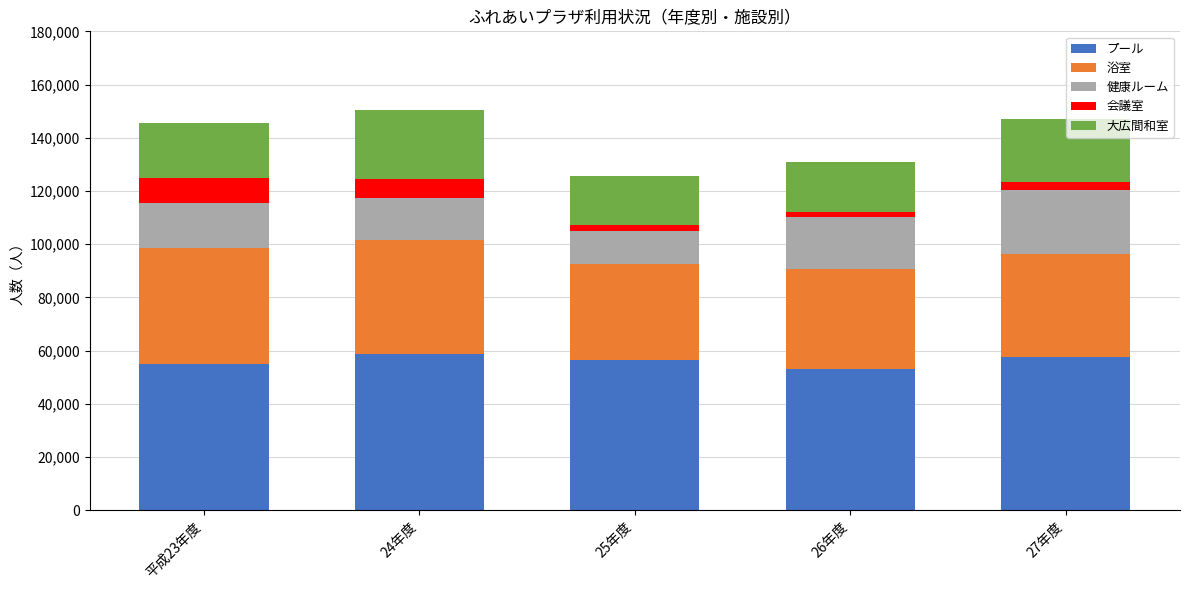

What is the highest value of the プール series?

58832